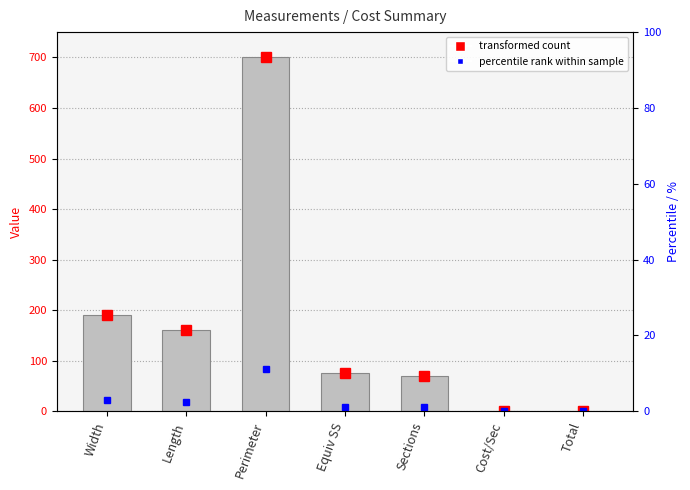

Reading left to right, what are all the values shown in this chart?

Width=190	Length=160	Perimeter=700	Equiv SS=76	Sections=70	Cost/Sec=0	Total=0